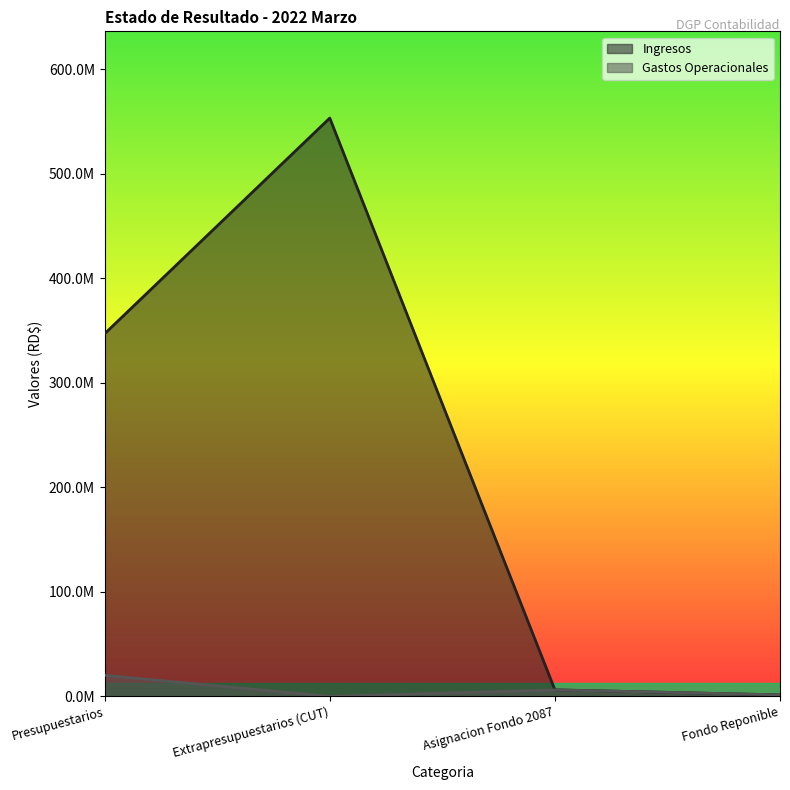

How many series are shown in this chart?

2